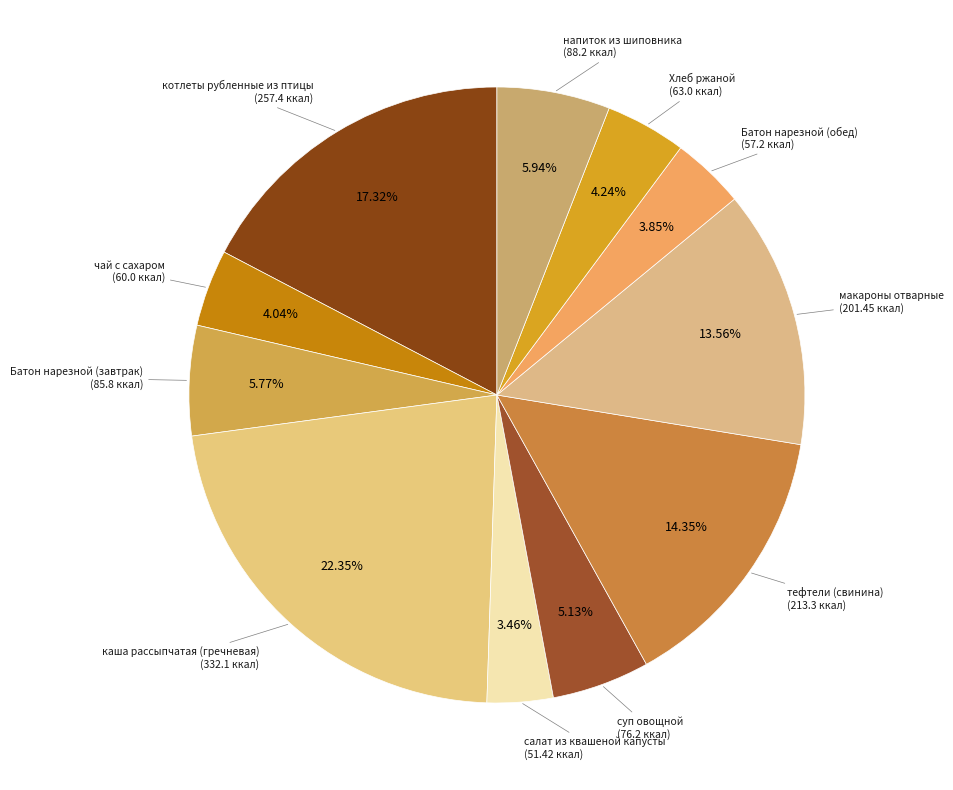

Rank the categories by value from highest to lowest.

каша рассыпчатая (гречневая), котлеты рубленные из птицы, тефтели (свинина), макароны отварные, напиток из шиповника, Батон нарезной (завтрак), суп овощной, Хлеб ржаной, чай с сахаром, Батон нарезной (обед), салат из квашеной капусты